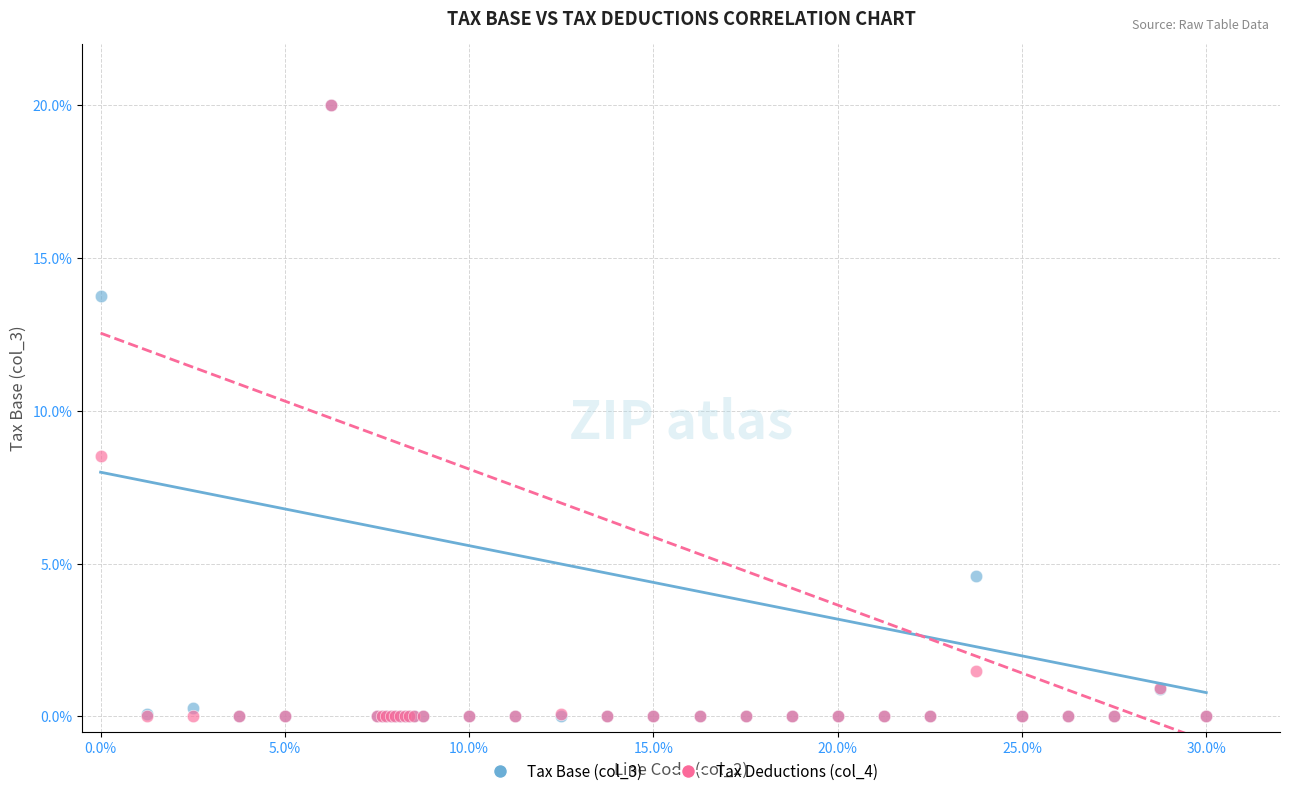

What are all the series names shown in the legend?

Tax Base (col_3), Tax Deductions (col_4)